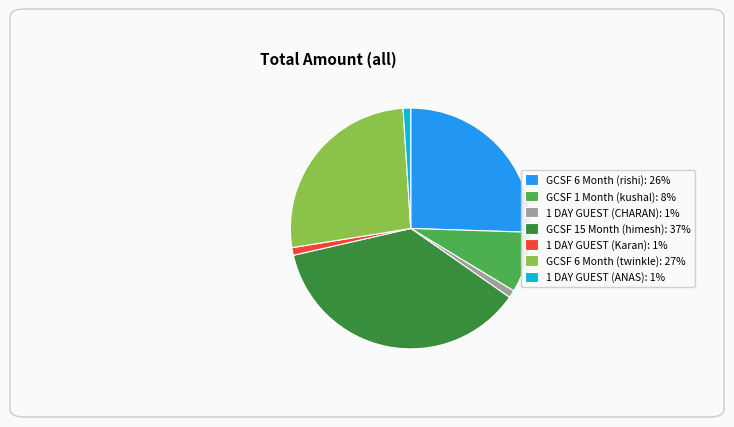

Approximately how many times larger is the value at GCSF 6 Month (twinkle): 27% compared to GCSF 15 Month (himesh): 37%?

0.7